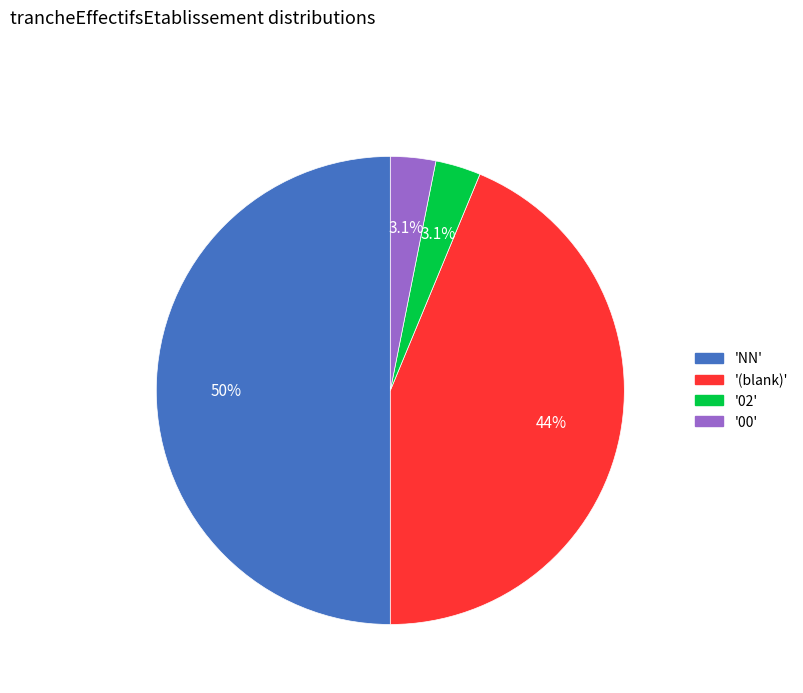

Rank the categories by value from lowest to highest.

02, 00, , NN